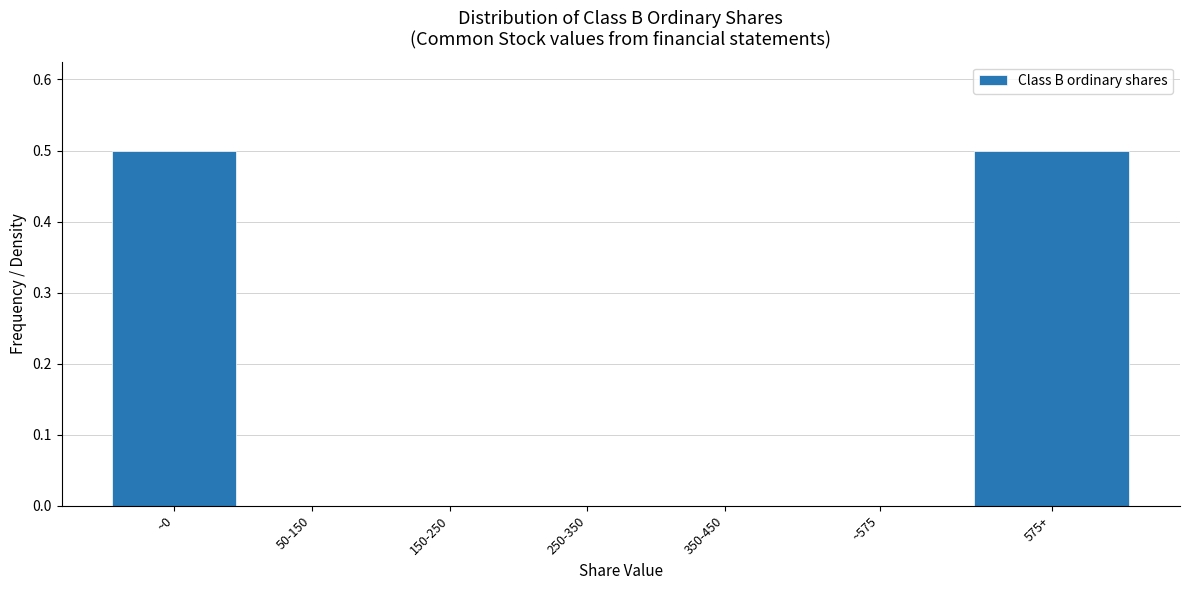

Reading right to left, list all the values displayed in this chart.

575+=0.5	~575=0.0	350-450=0.0	250-350=0.0	150-250=0.0	50-150=0.0	~0=0.5